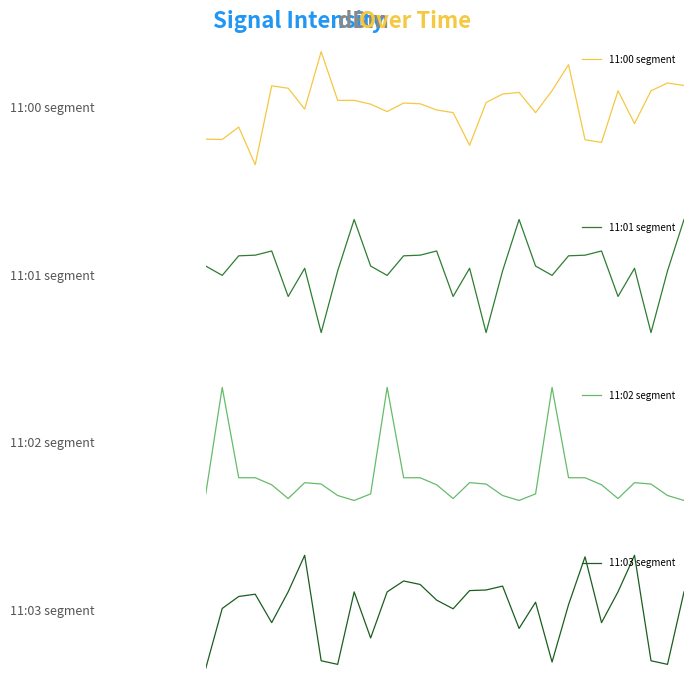

Reading right to left, transcribe all the data shown in this chart.

11:00 segment: 29=-126.6	28=-125.8	27=-128.2	26=-138.3	25=-128.2	24=-144.0	23=-143.2	22=-120.2	21=-128.1	20=-134.9	19=-128.7	18=-129.2	17=-131.8	16=-144.9	15=-134.9	14=-134.1	13=-132.2	12=-131.9	11=-134.6	10=-132.3	9=-131.1	8=-131.1	7=-116.2	6=-133.8	5=-127.4	4=-126.7	3=-150.9	2=-139.3	1=-143.1	0=-143.0
11:01 segment: 29=-120.5	28=-131.0	27=-143.5	26=-130.4	25=-136.2	24=-126.9	23=-127.8	22=-127.9	21=-131.9	20=-130.0	19=-120.5	18=-131.0	17=-143.5	16=-130.4	15=-136.2	14=-126.9	13=-127.8	12=-127.9	11=-131.9	10=-130.0	9=-120.5	8=-131.0	7=-143.5	6=-130.4	5=-136.2	4=-126.9	3=-127.8	2=-127.9	1=-131.9	0=-130.0
11:02 segment: 29=-134.9	28=-134.1	27=-132.2	26=-131.9	25=-134.6	24=-132.3	23=-131.1	22=-131.1	21=-116.2	20=-133.8	19=-134.9	18=-134.1	17=-132.2	16=-131.9	15=-134.6	14=-132.3	13=-131.1	12=-131.1	11=-116.2	10=-133.8	9=-134.9	8=-134.1	7=-132.2	6=-131.9	5=-134.6	4=-132.3	3=-131.1	2=-131.1	1=-116.2	0=-133.8
11:03 segment: 29=-128.2	28=-144.0	27=-143.2	26=-120.2	25=-128.1	24=-134.9	23=-120.5	22=-131.0	21=-143.5	20=-130.4	19=-136.2	18=-126.9	17=-127.8	16=-127.9	15=-131.9	14=-130.0	13=-126.6	12=-125.8	11=-128.2	10=-138.3	9=-128.2	8=-144.0	7=-143.2	6=-120.2	5=-128.1	4=-134.9	3=-128.7	2=-129.2	1=-131.8	0=-144.9